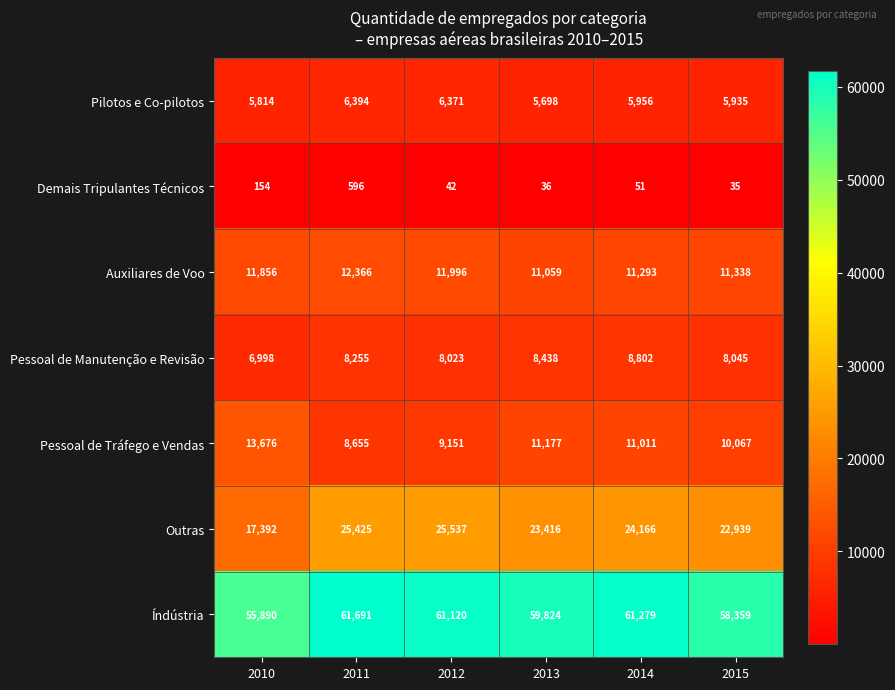

What is the difference between the Auxiliares de Voo values at 2015 and 2010?

518